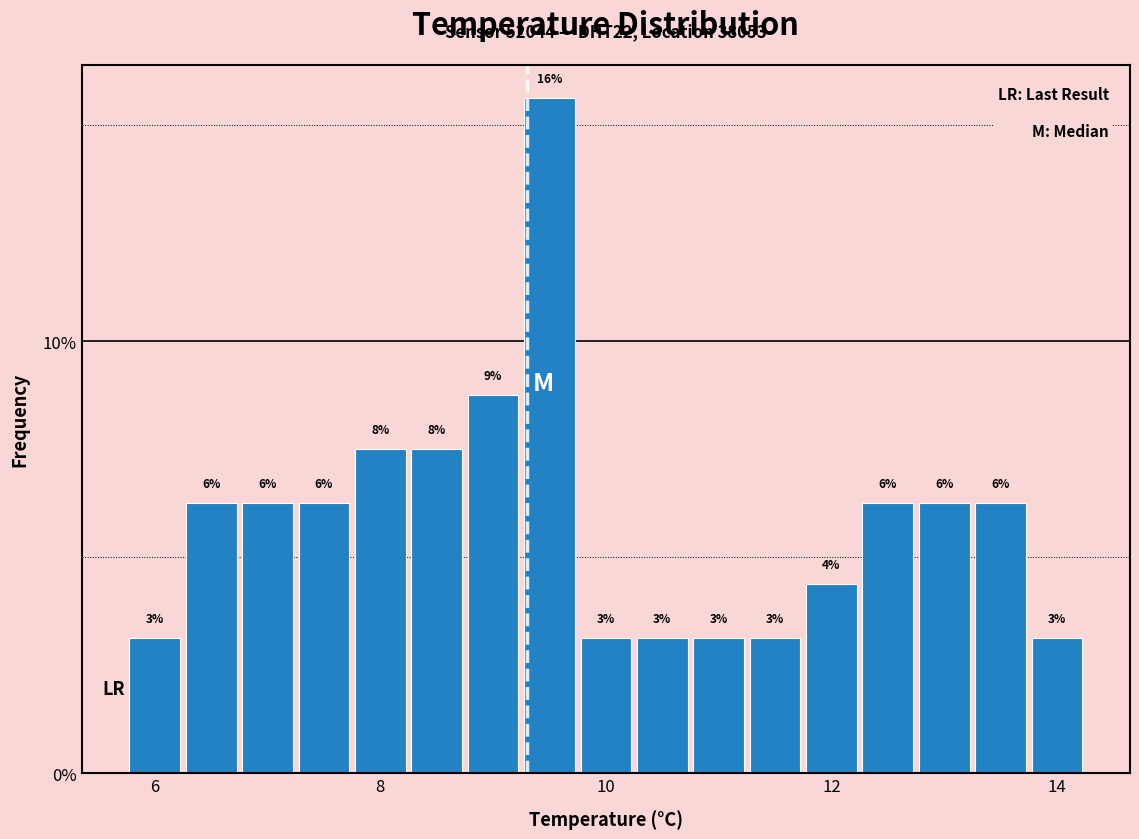

Around what value on the x-axis is the tallest bar? Give the approximate position of its centre, as read against the axis.

9.6